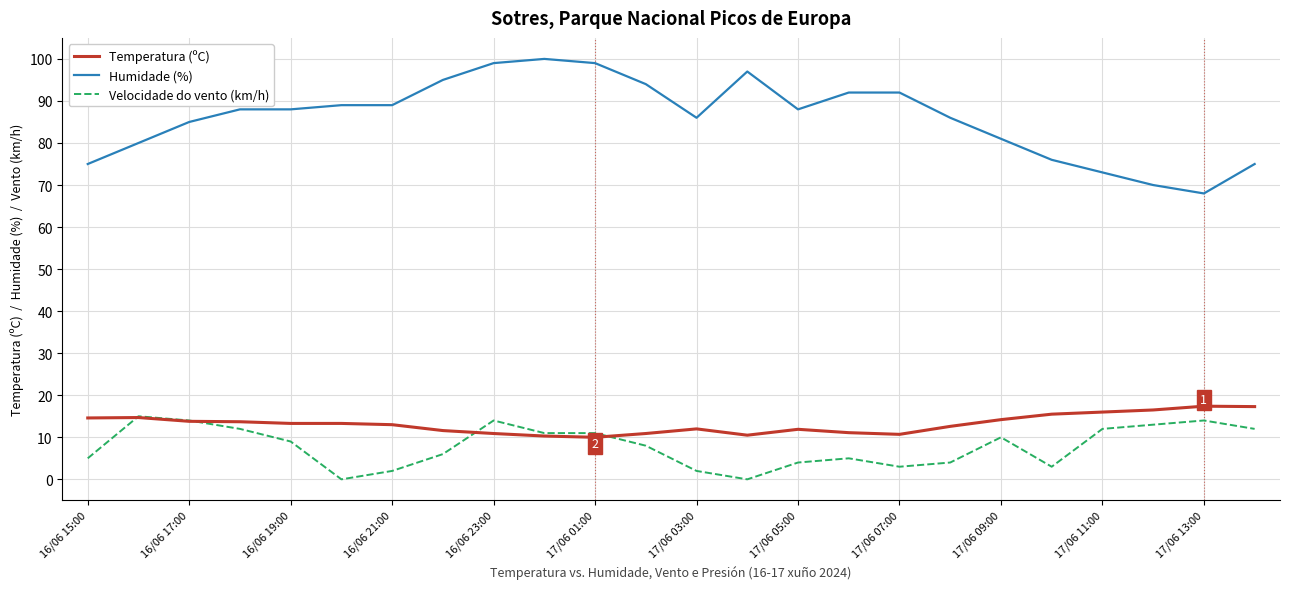

Which series has the widest spread of values?

Humidade (%)